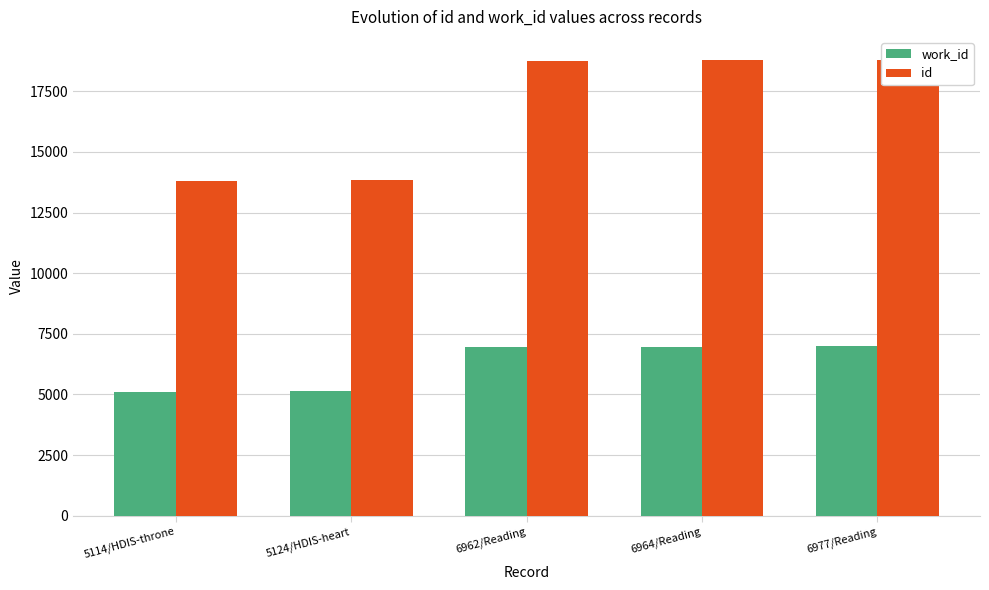

Is the value of work_id at 5124/HDIS-heart greater than the value of id at 5124/HDIS-heart?

No